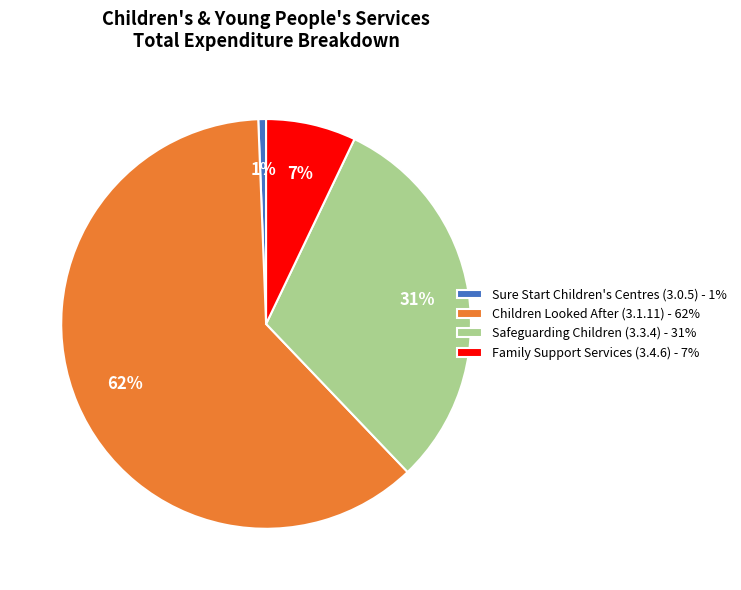

Combined, do Sure Start Children's Centres (3.0.5) - 1% and Children Looked After (3.1.11) - 62% account for over 50%?

Yes